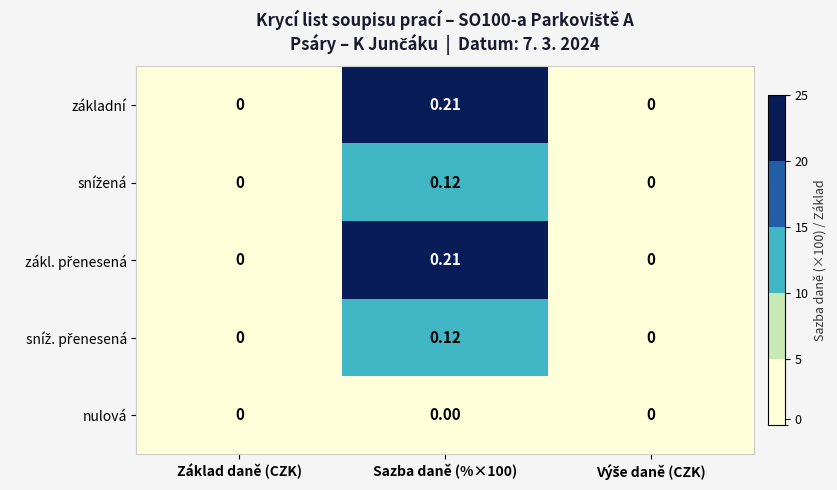

How many positive values does the základní series have?

1